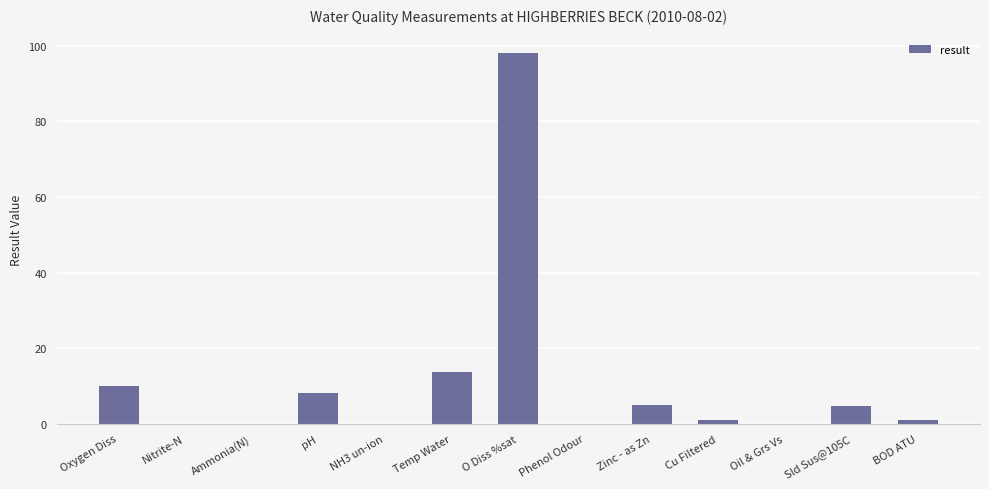

What is the maximum value shown in the chart?

98.0